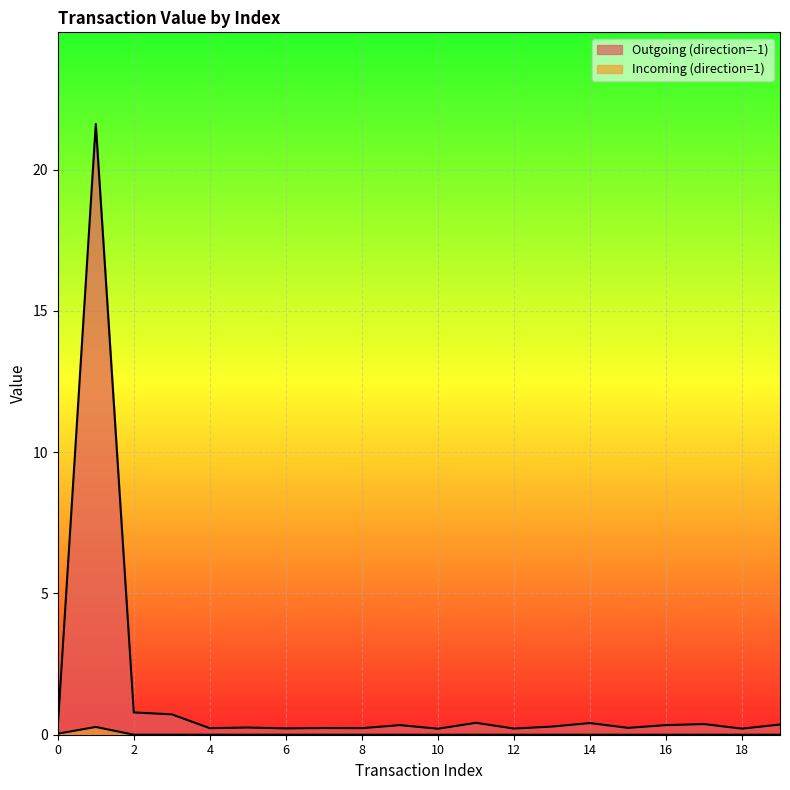

What is the difference between the maximum and minimum values in the Incoming (direction=1) series?

0.3